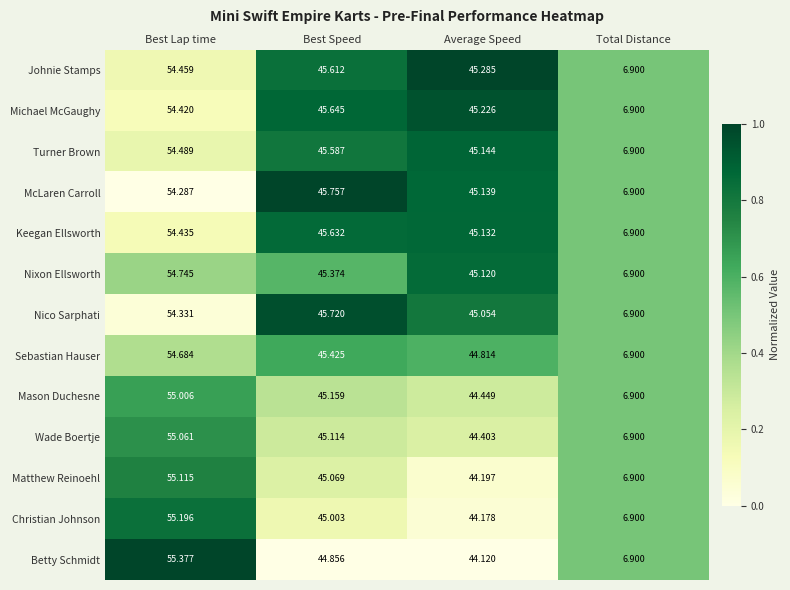

At which label does Keegan Ellsworth reach its minimum?

Total Distance